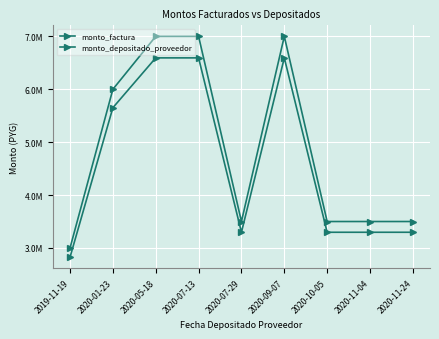

Is this an area chart (filled region under the line)?

No